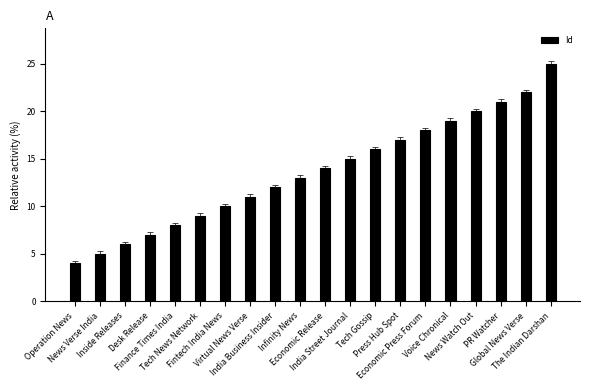

What is the change in value from PR Watcher to The Indian Darshan?

+4